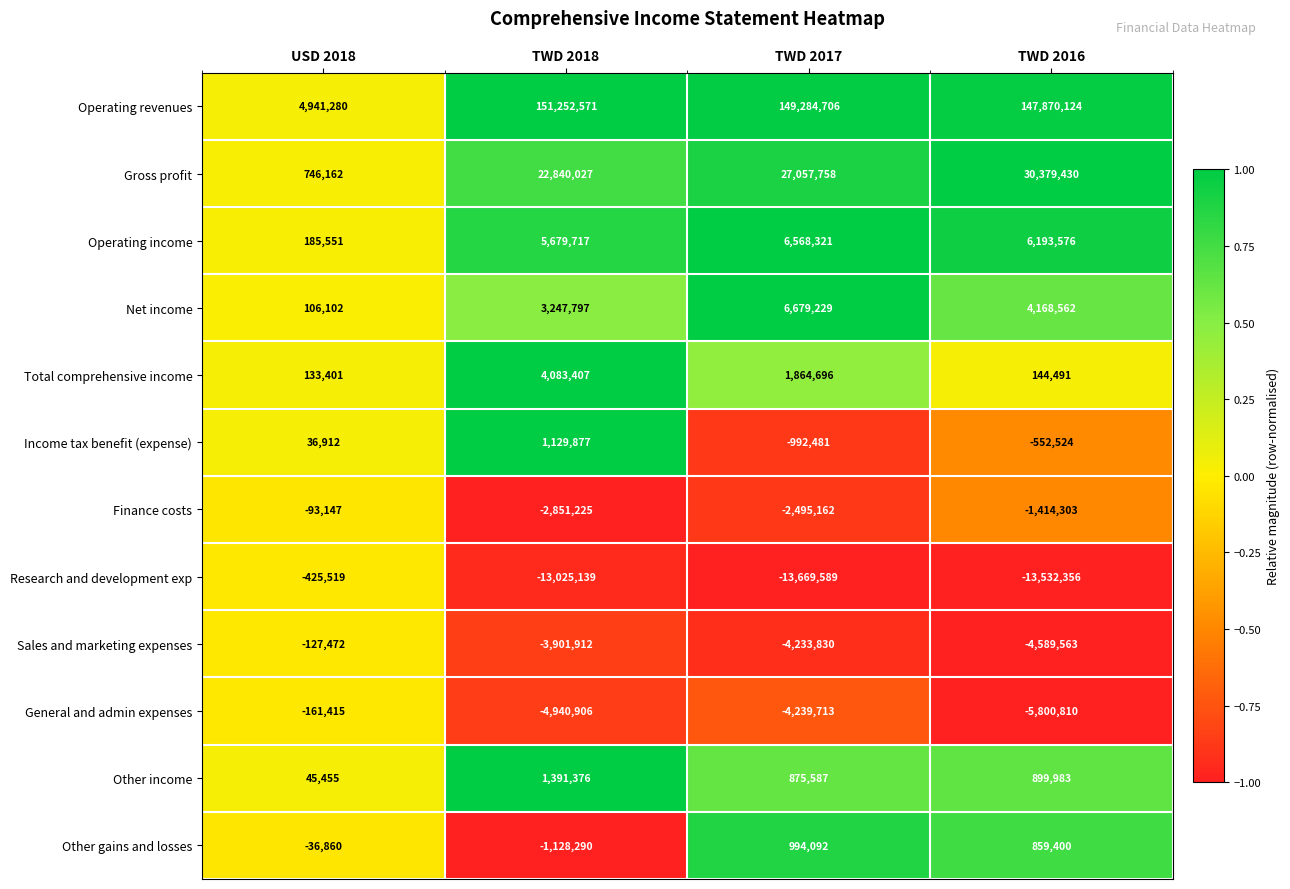

Which series has the widest spread of values?

Operating revenues